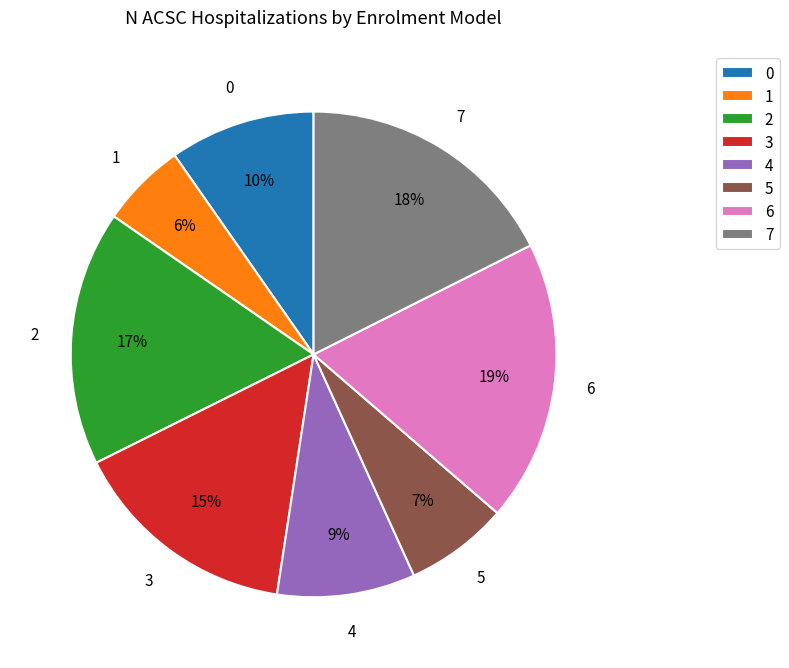

Is there a majority slice in this chart?

No